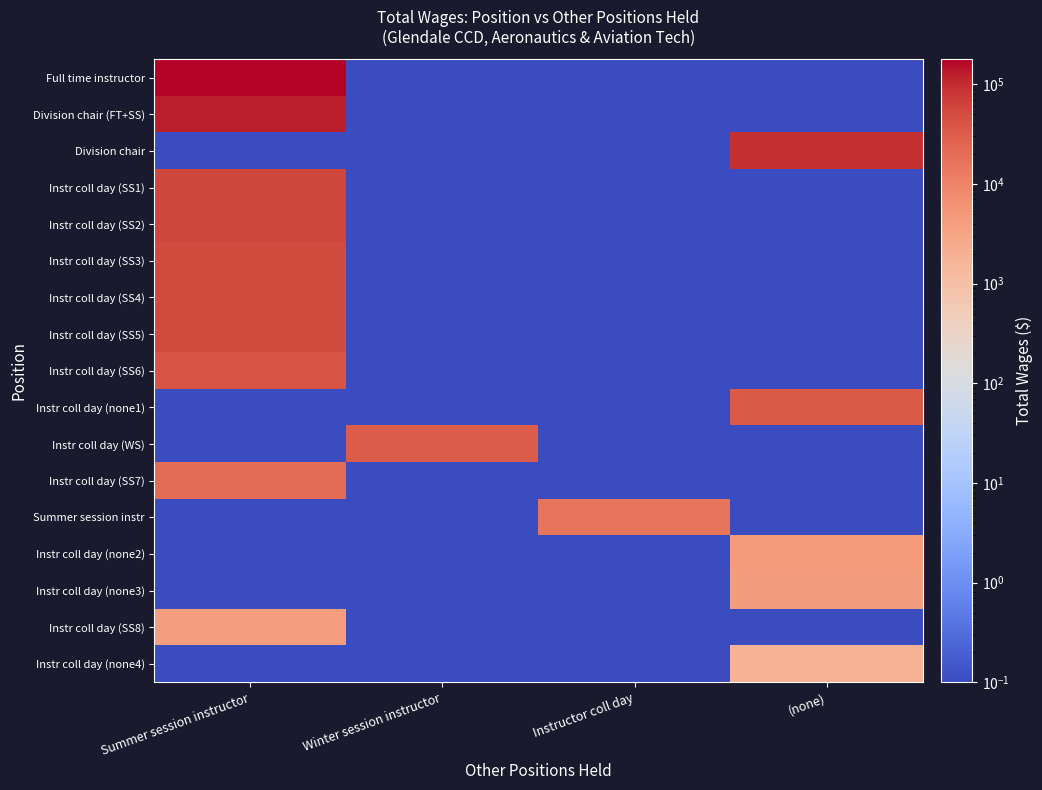

Which label corresponds to the largest value in the chart?

Summer session instructor